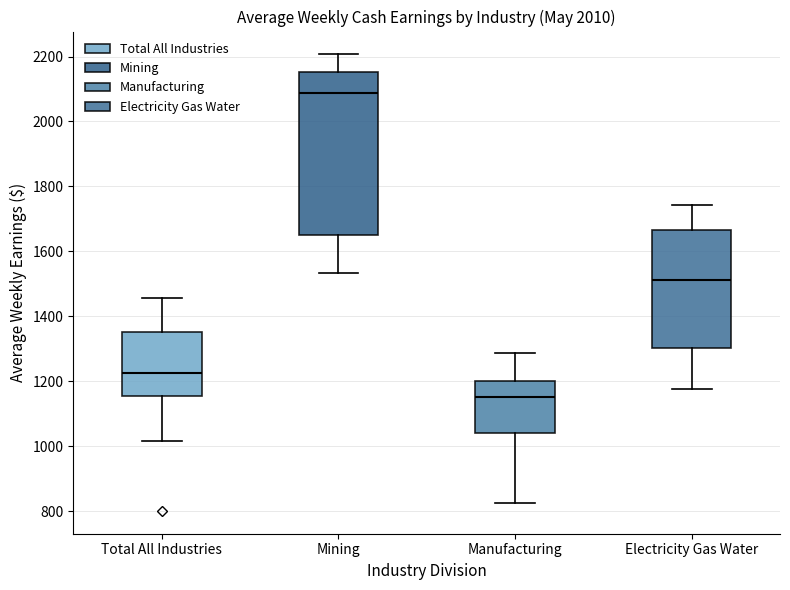

Where is the lower edge of the box for Total All Industries on the y-axis? The values are not printed on the chart, so give them approximately, as read against the axis.

1160